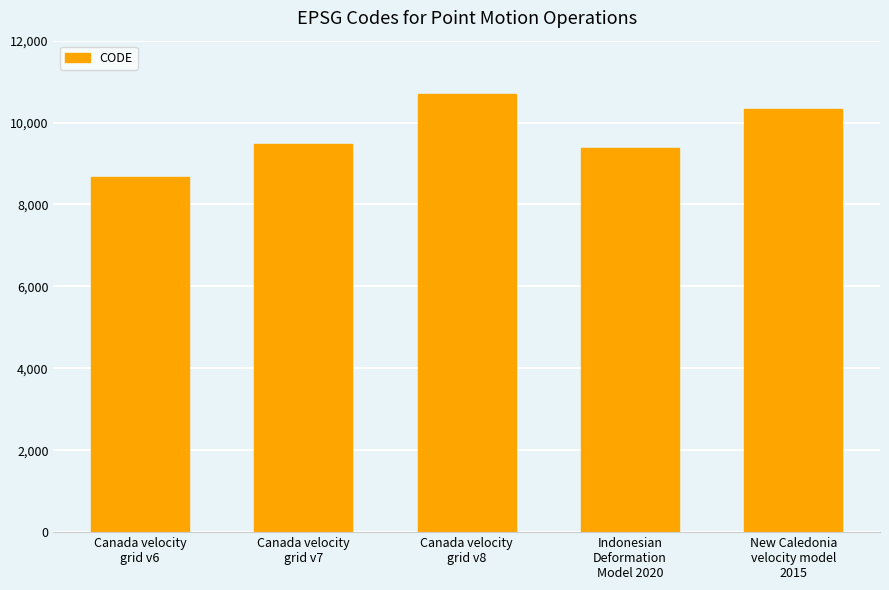

Is it true that the value at Indonesian
Deformation
Model 2020 is 9375?

True